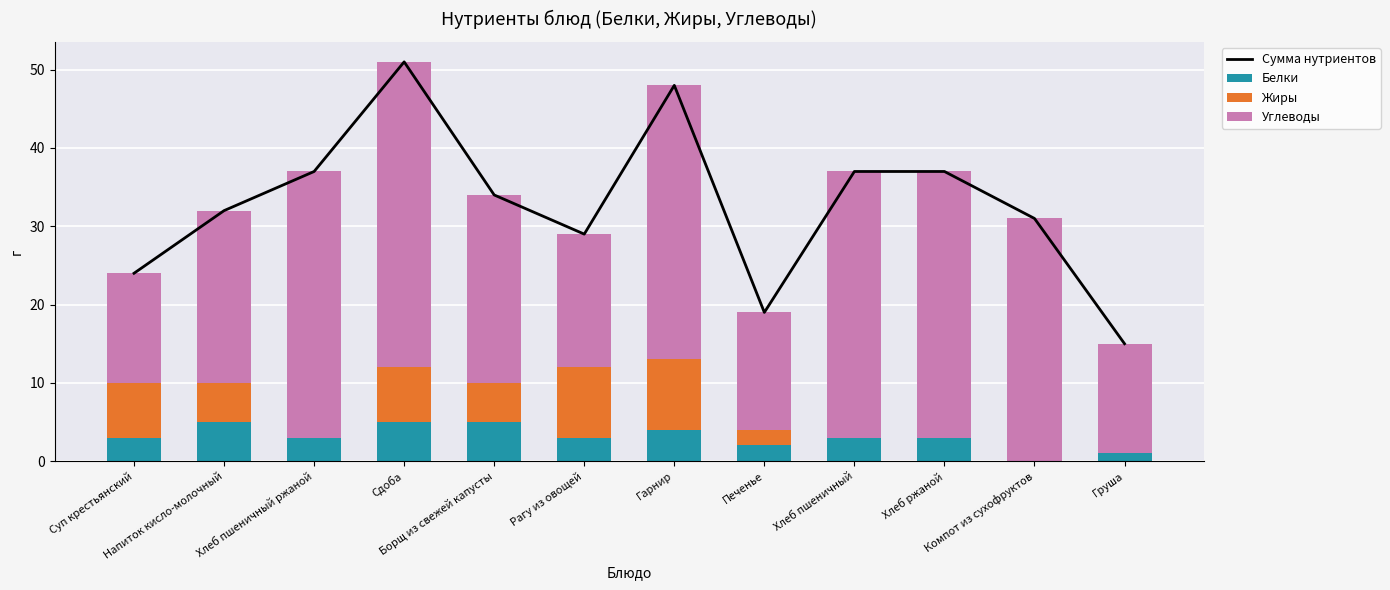

The value of Белки at Компот из сухофруктов is -2. True or false?

False